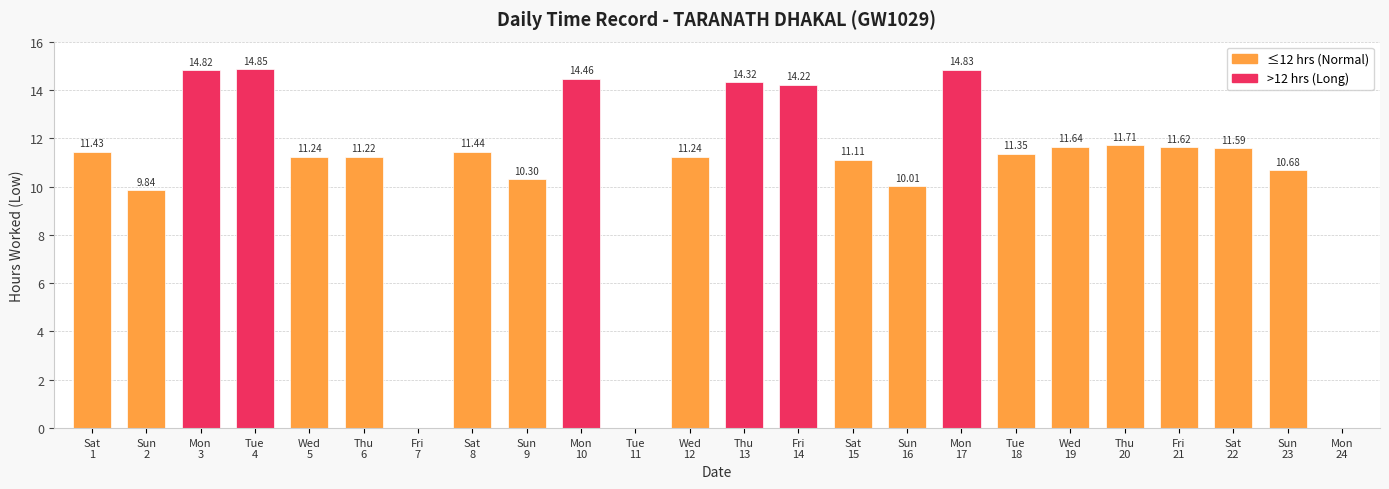

Does the chart contain stacked bars?

No